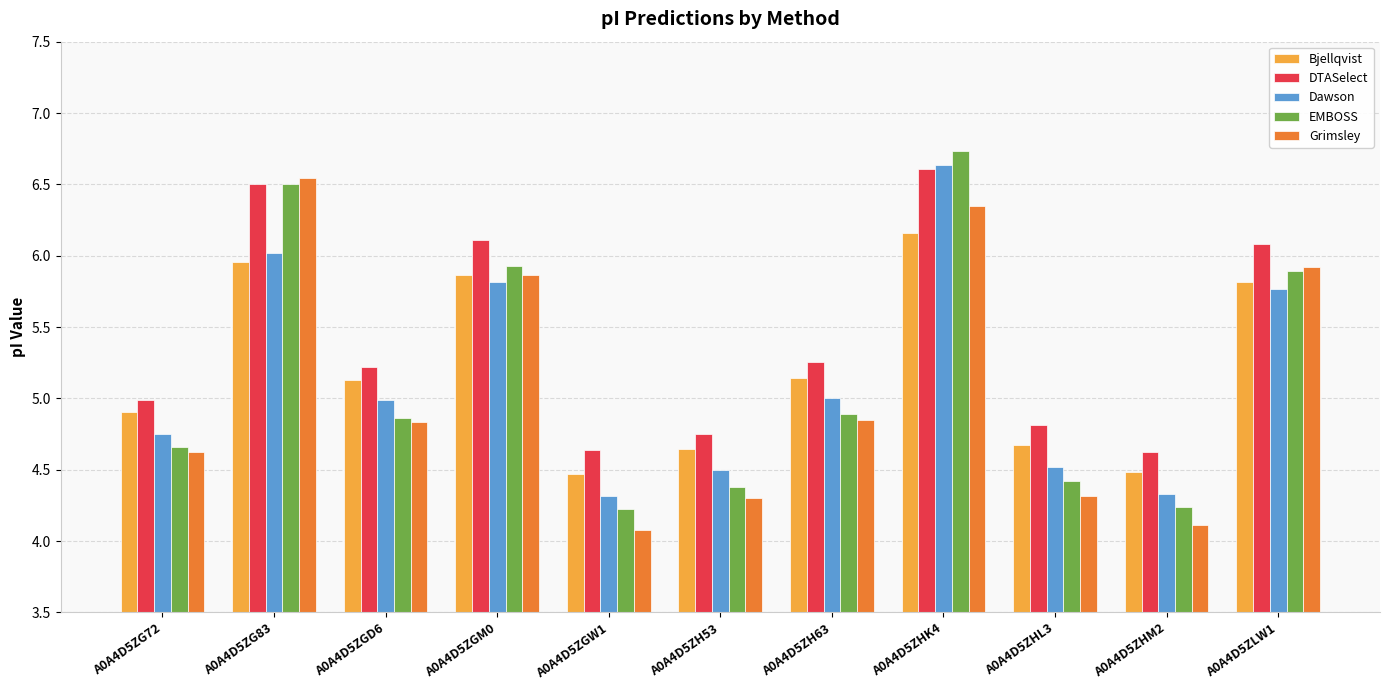

At A0A4D5ZGW1, list the series in order from smallest to largest.

Grimsley, EMBOSS, Dawson, Bjellqvist, DTASelect